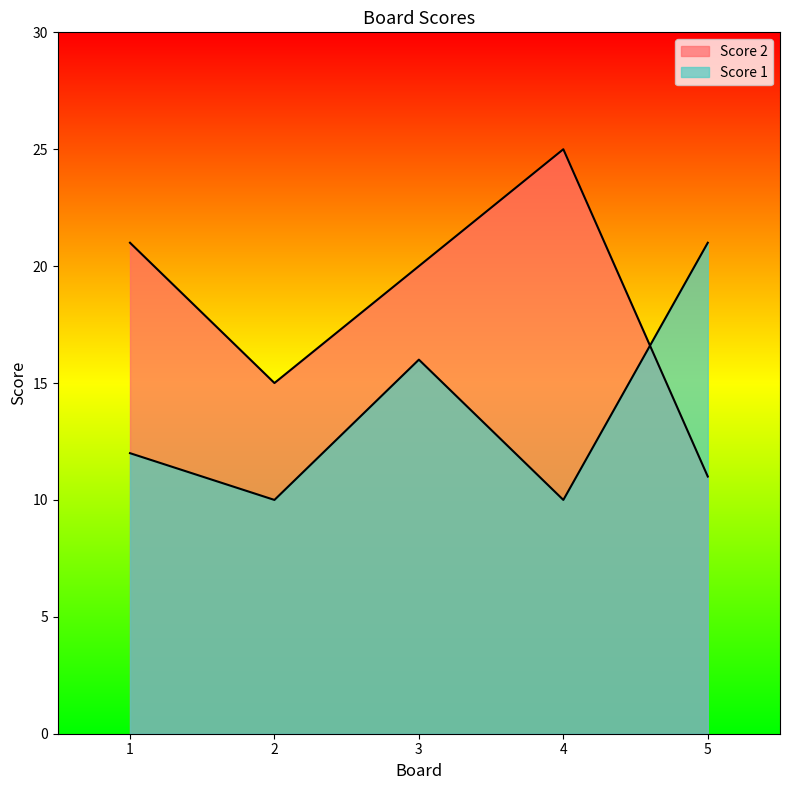

At 2, list the series in order from largest to smallest.

Score 2, Score 1